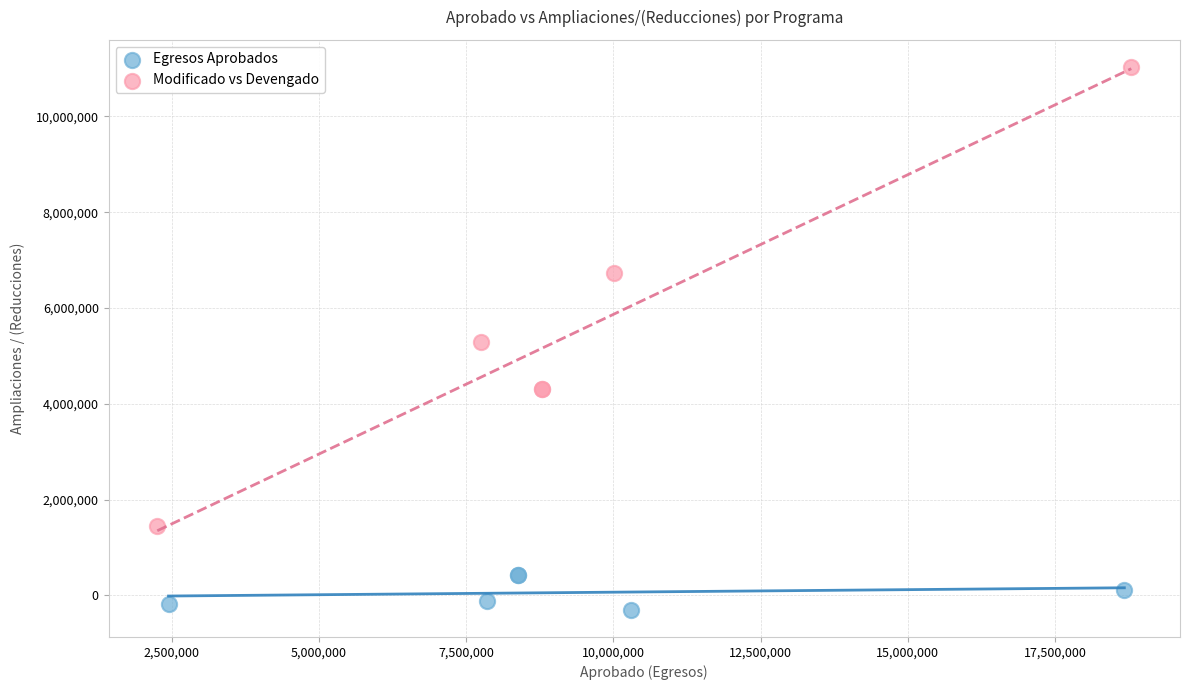

Which series contains the highest Y value?

Modificado vs Devengado